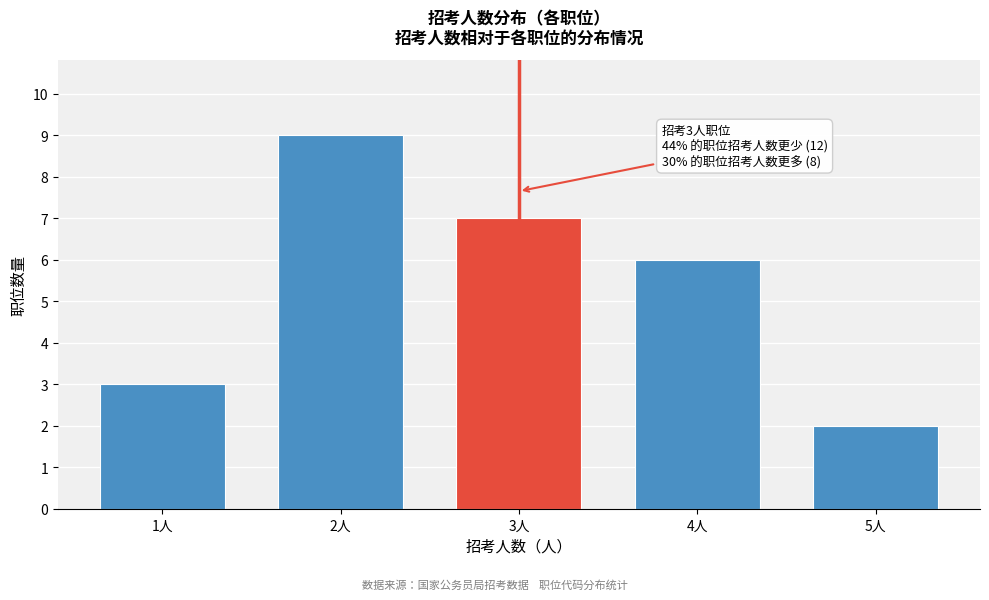

Reading left to right, transcribe all the data shown in this chart.

3	9	7	6	2